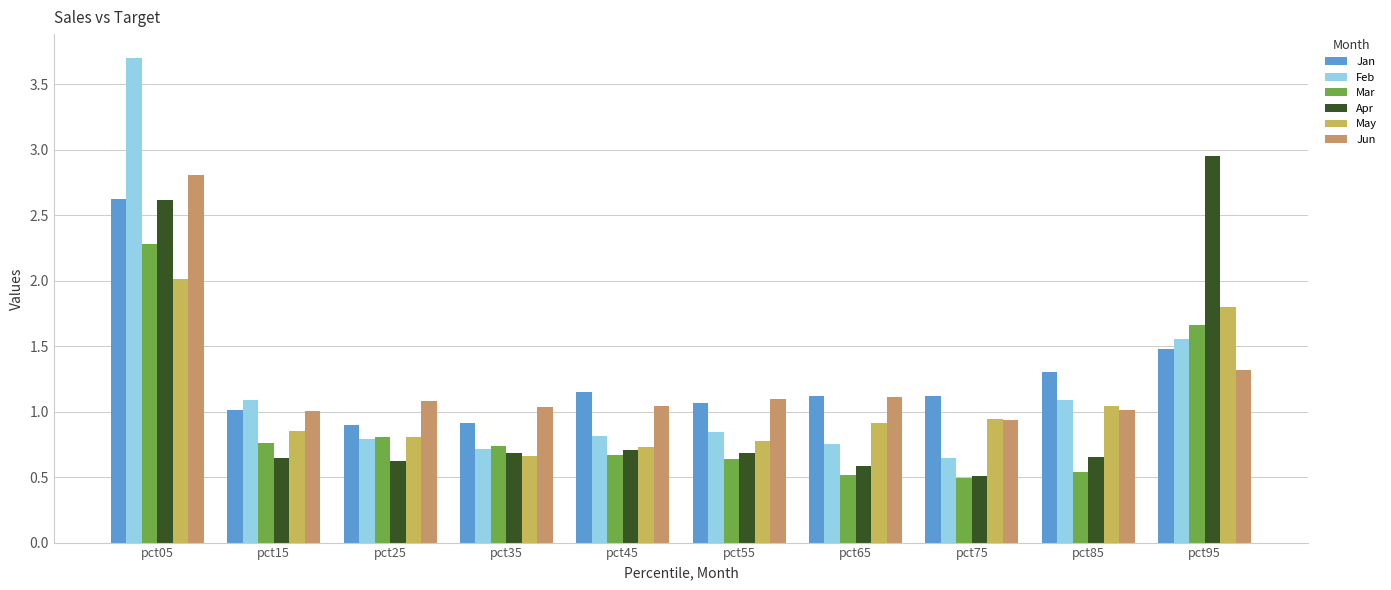

Which series has the widest spread of values?

Feb